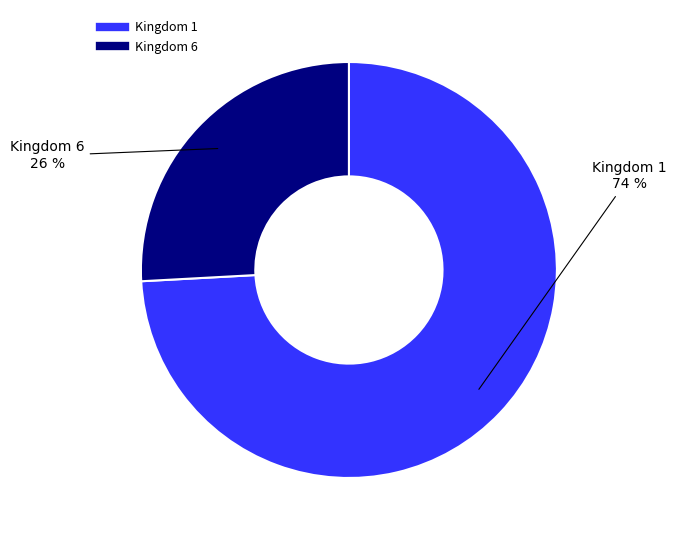

To the nearest percent, what is the average slice percentage?

50%